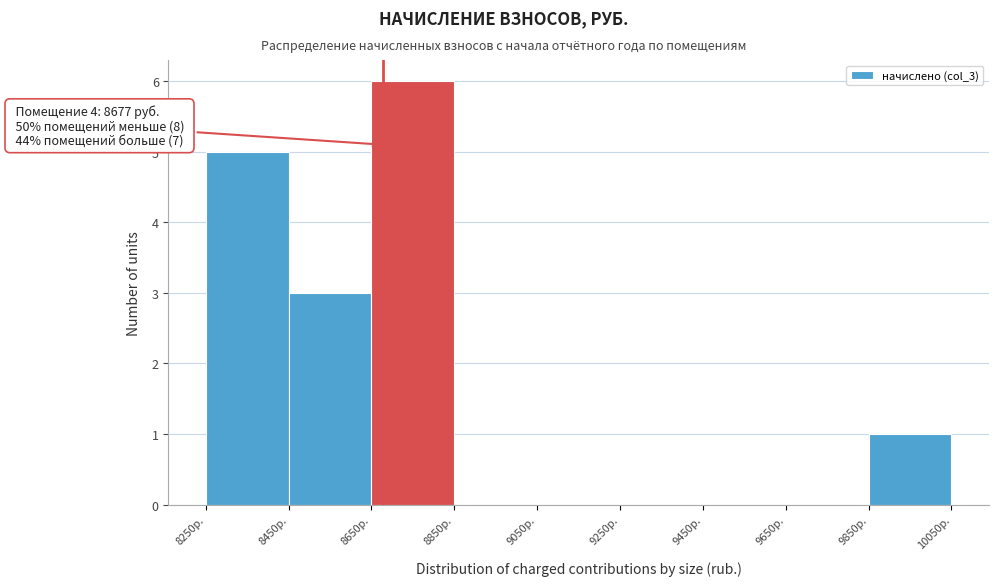

Which range on the x-axis has the tallest bar?

8650 to 8850